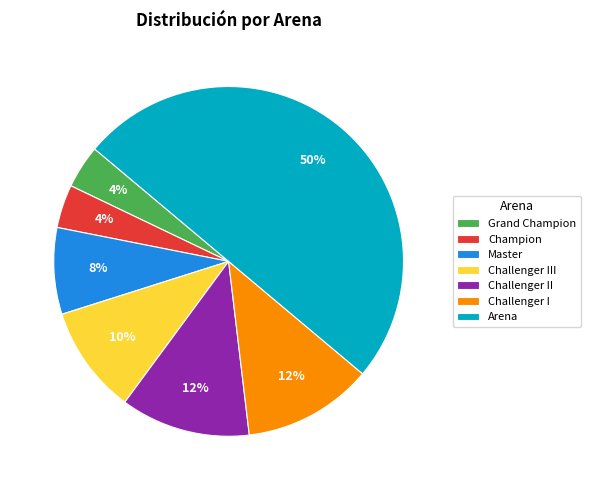

Does Challenger I represent more than half of the total?

No